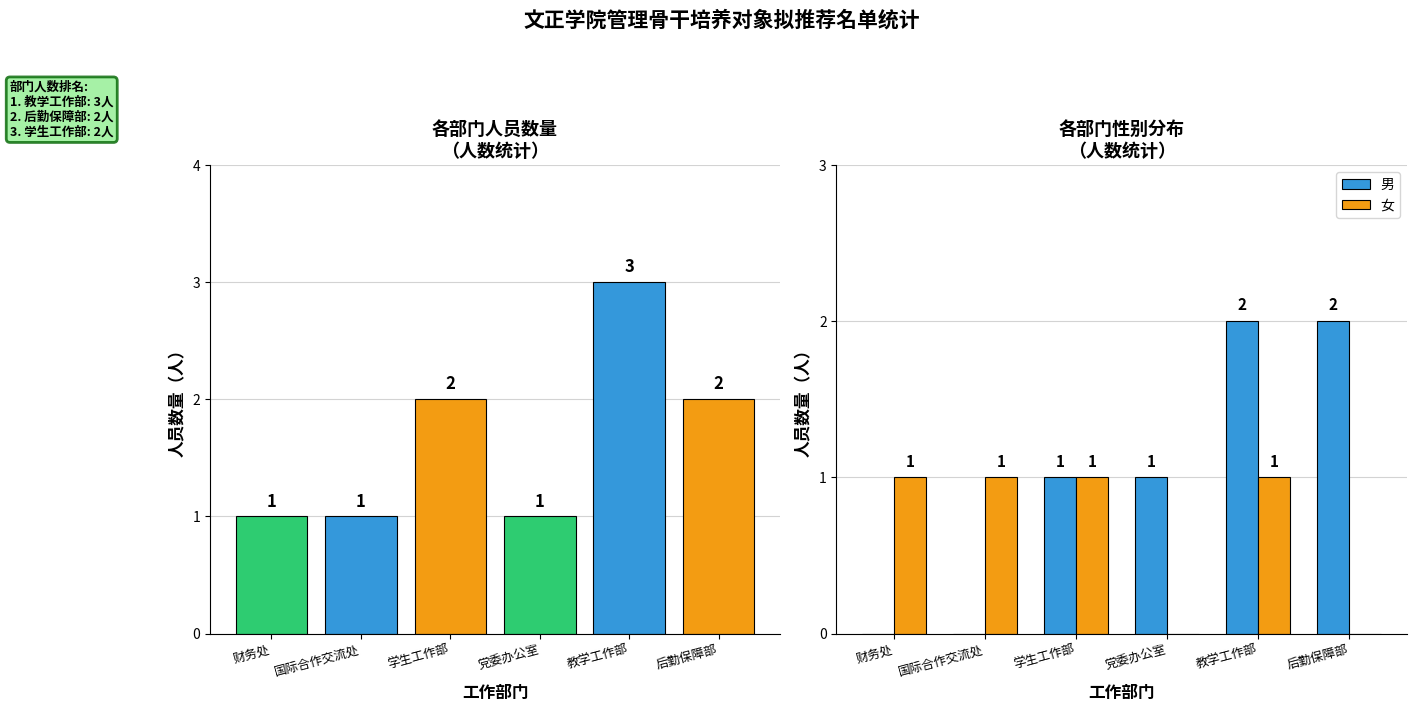

List the labels in order of 男 value, largest first.

教学工作部, 后勤保障部, 学生工作部, 党委办公室, 财务处, 国际合作交流处